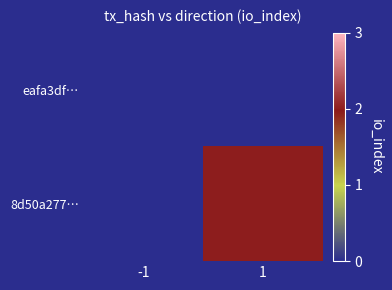

At 1, list the series in order from largest to smallest.

8d50a277…, eafa3df…